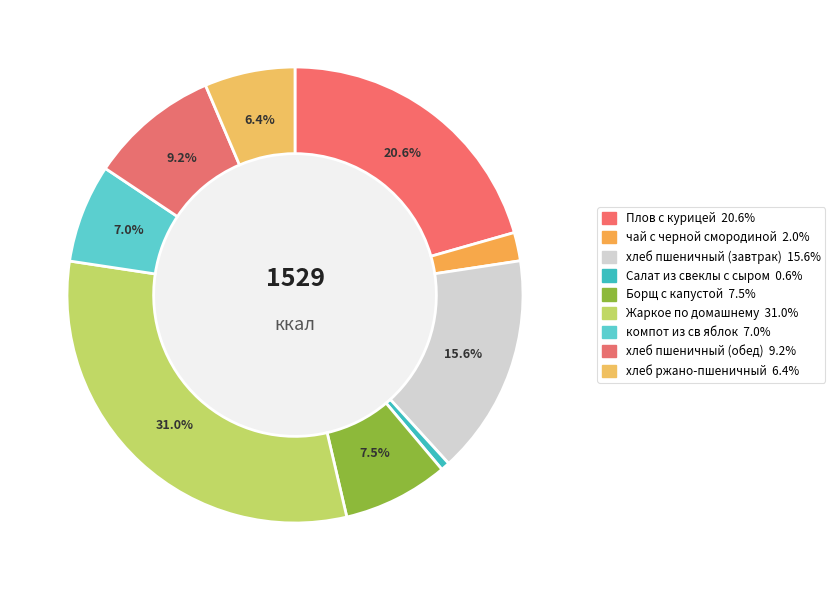

How many slices are in this pie chart?

9